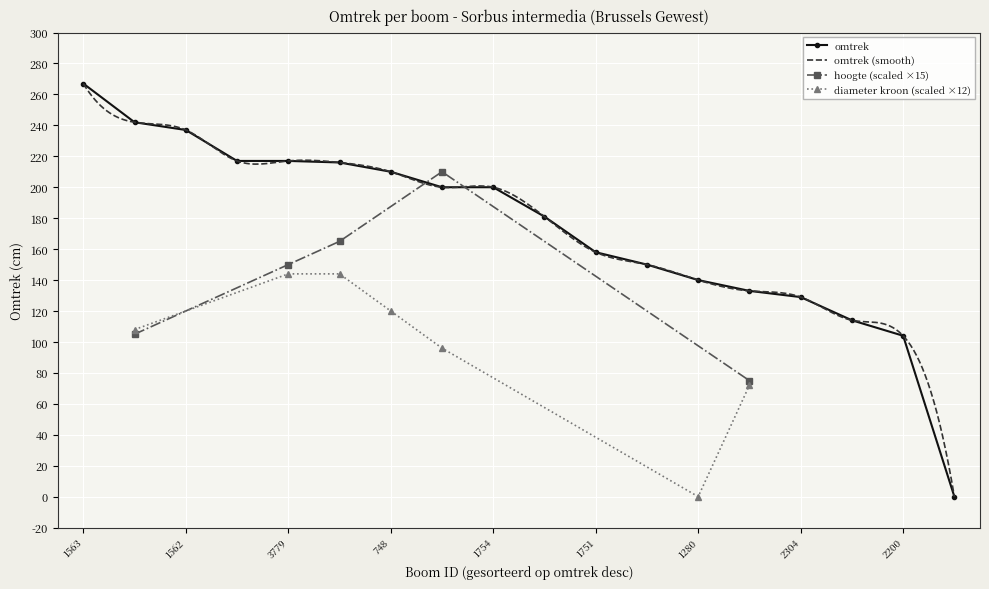

What is the difference between the values at 3779 and 1897?

67